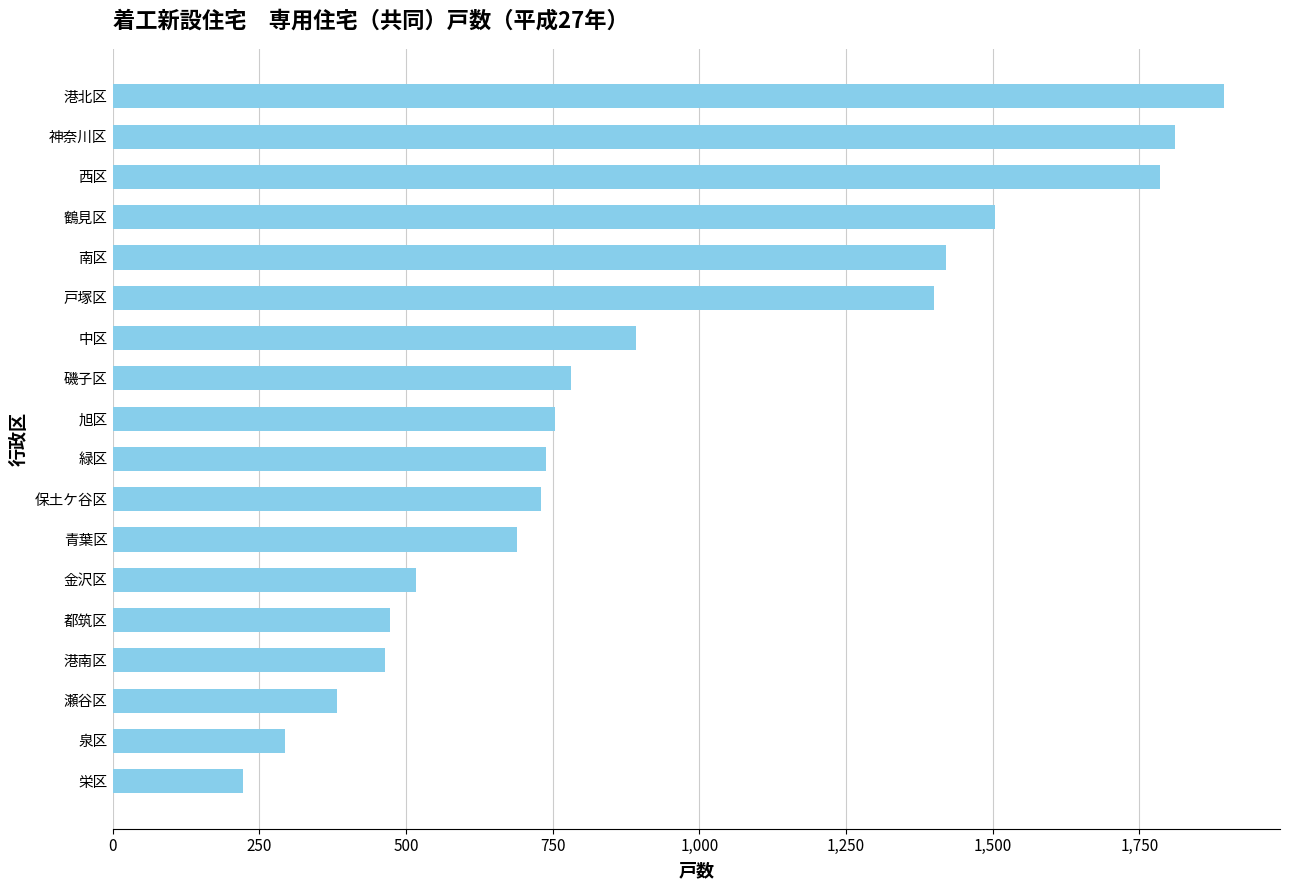

How many values are below 754?

9